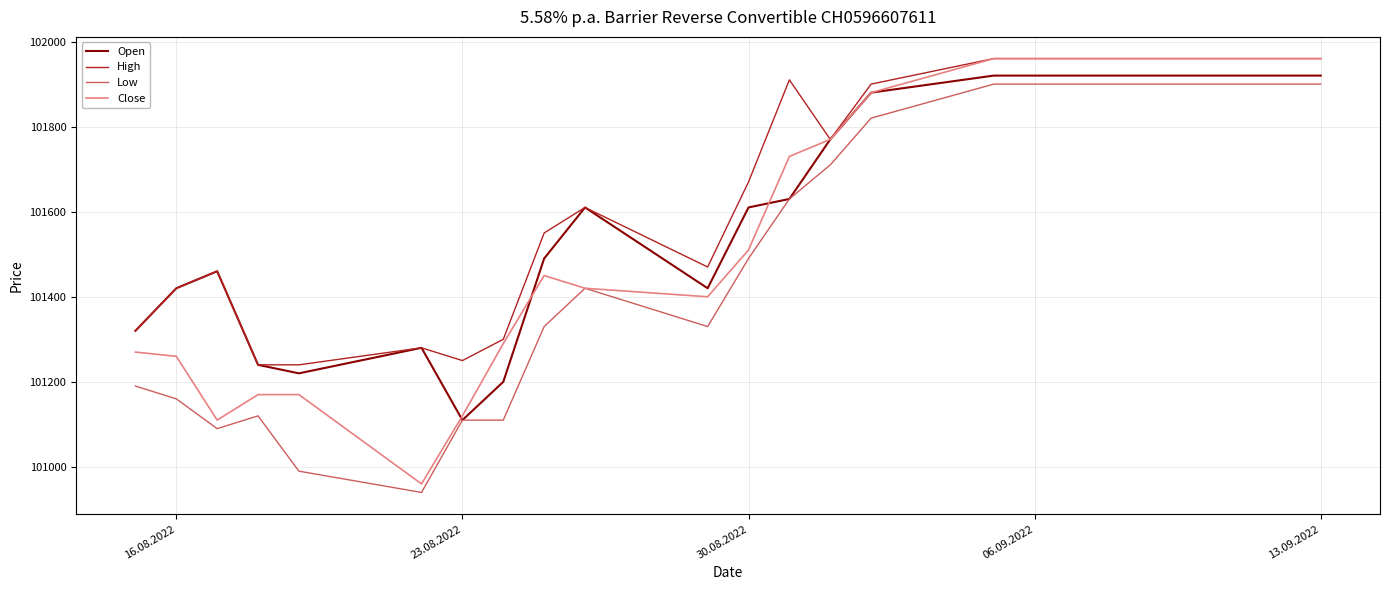

Which series has the largest range (max minus min)?

Close